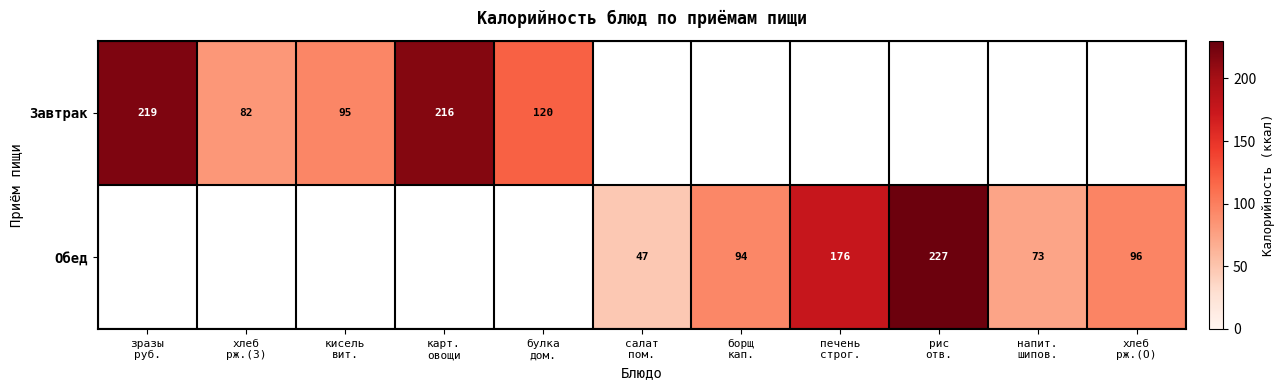

True or false: Обед has a value of 0 at кисель вит..

True